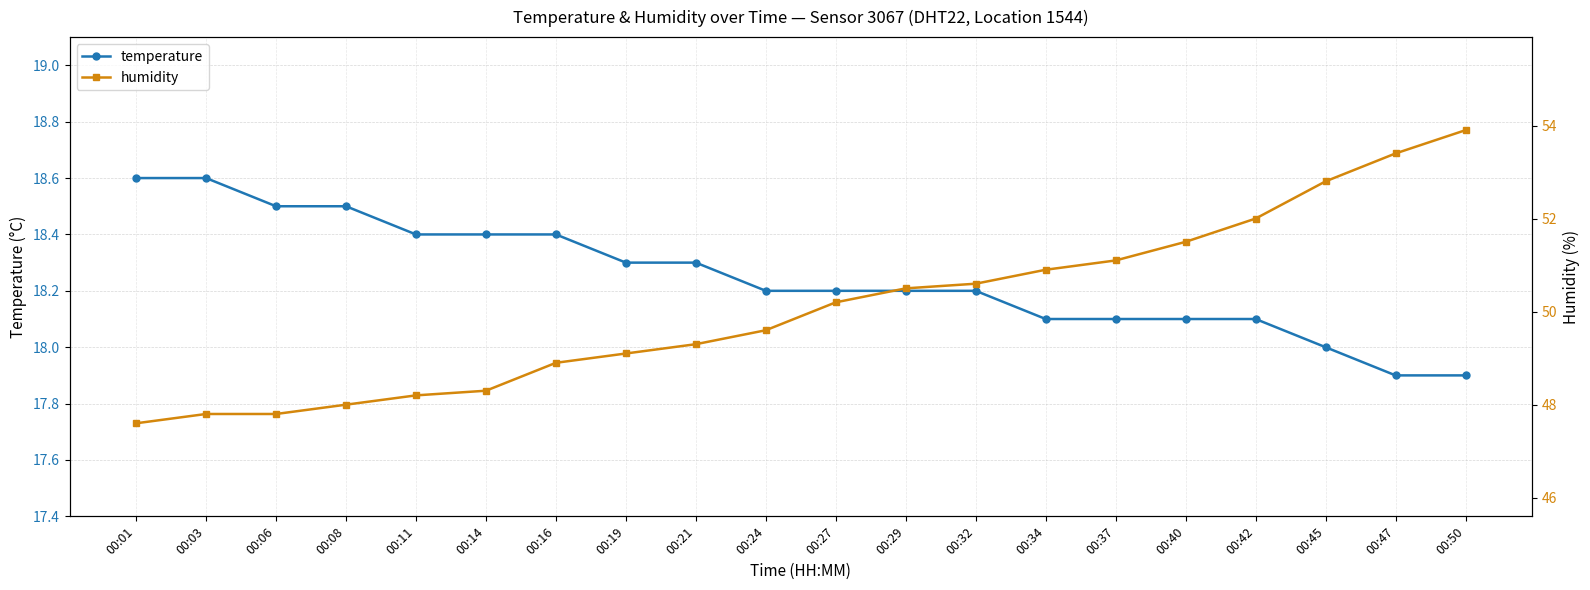

What is the highest value of the temperature series?

18.6